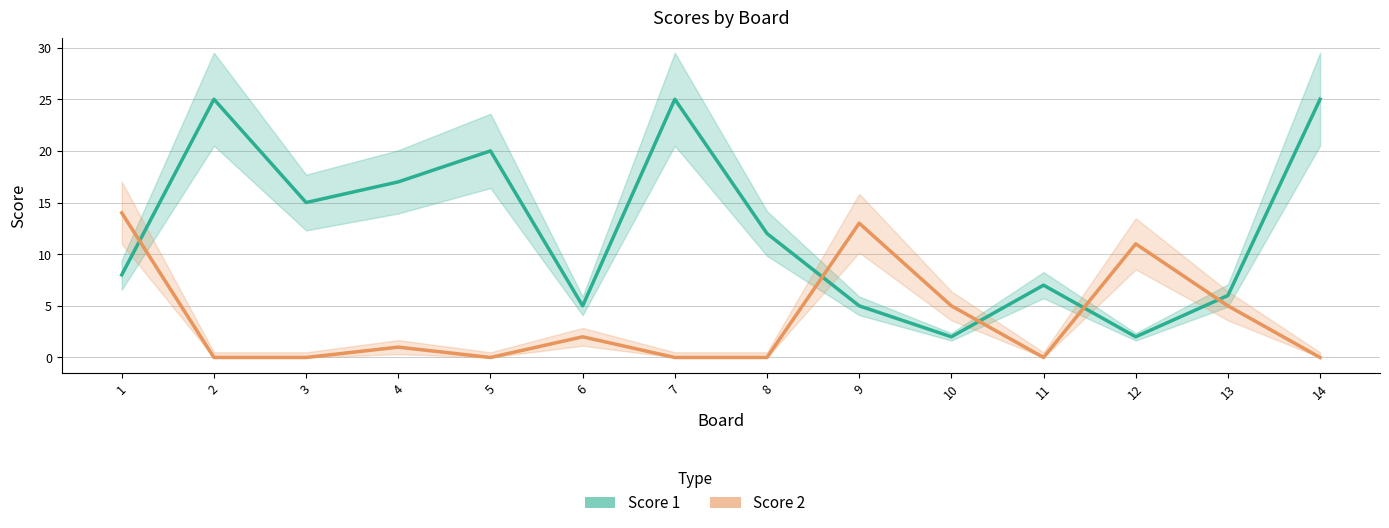

At which category is the sum across all series the highest?

2